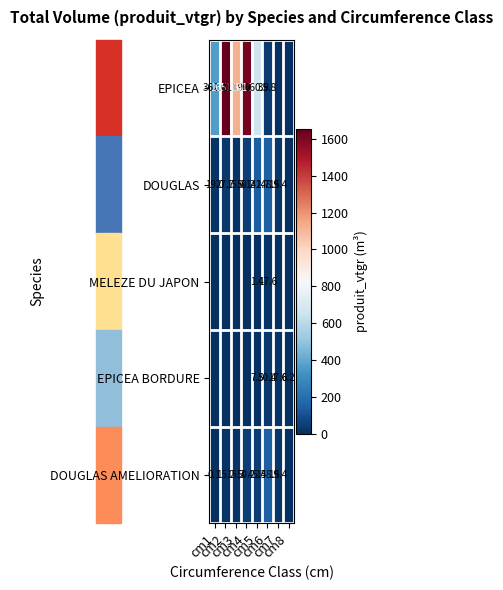

Which series has the largest range (max minus min)?

EPICEA